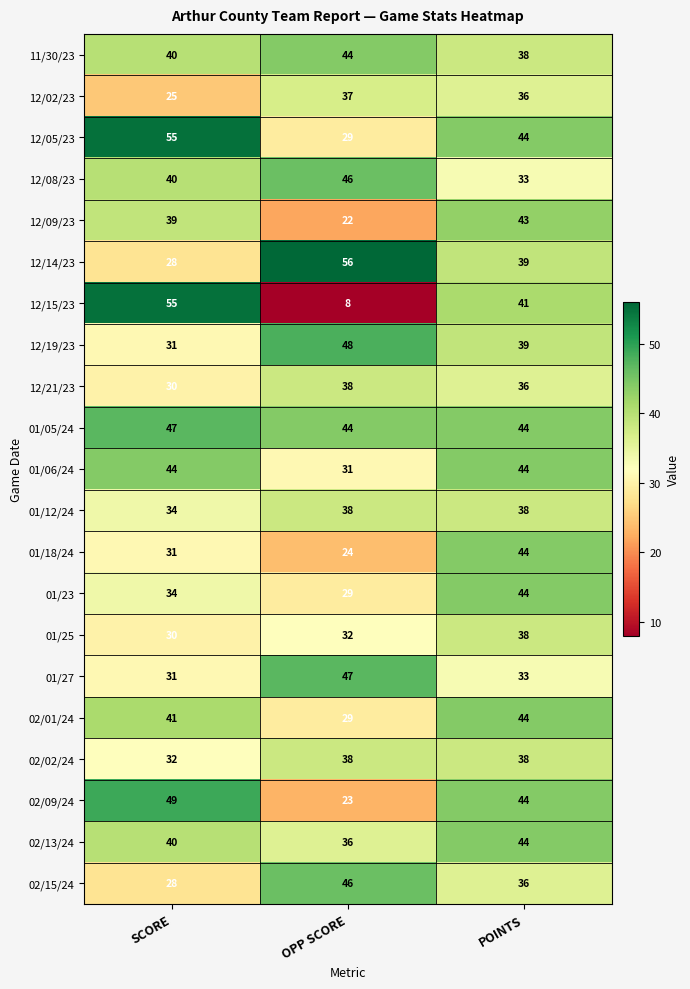

Which label corresponds to the largest value in the chart?

OPP SCORE